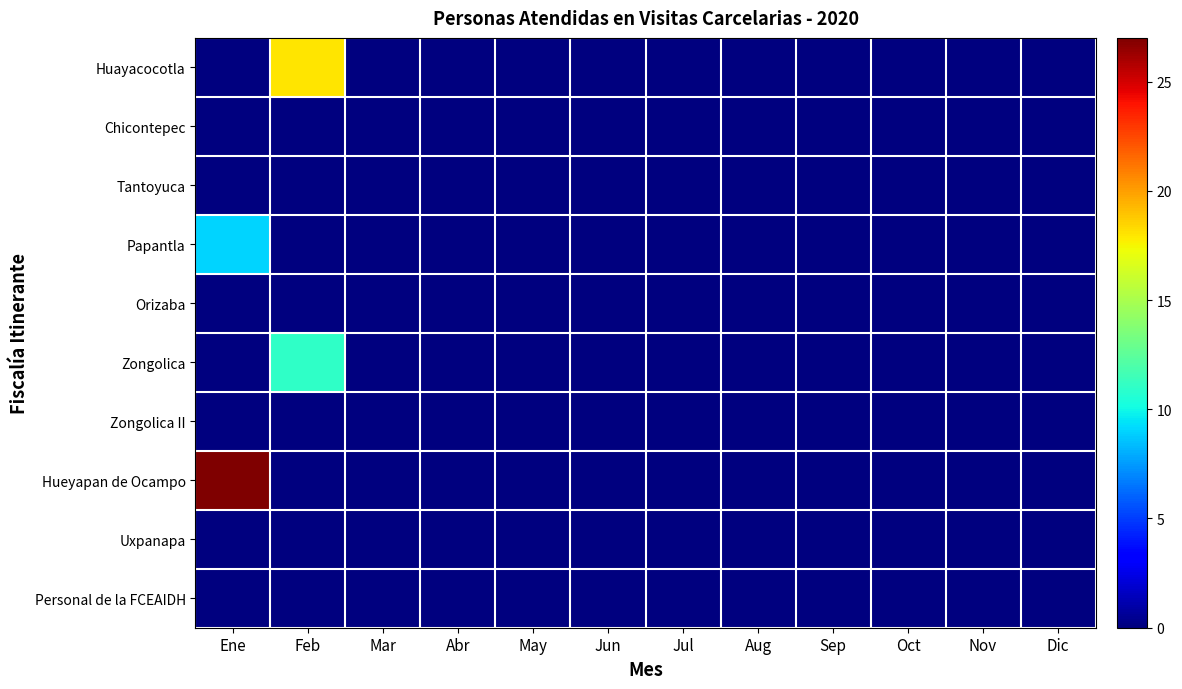

What is the total value across all series at Ene?

36